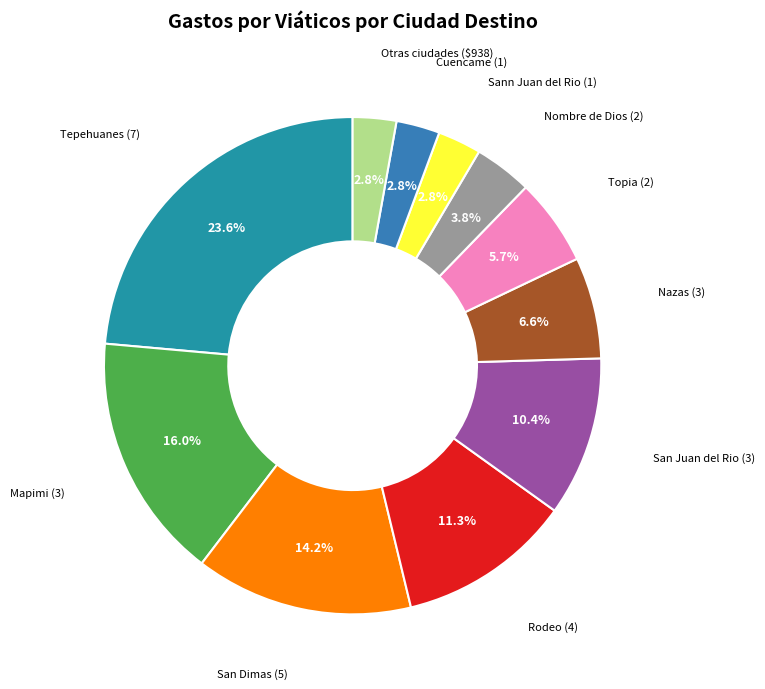

How many slices are in this pie chart?

11